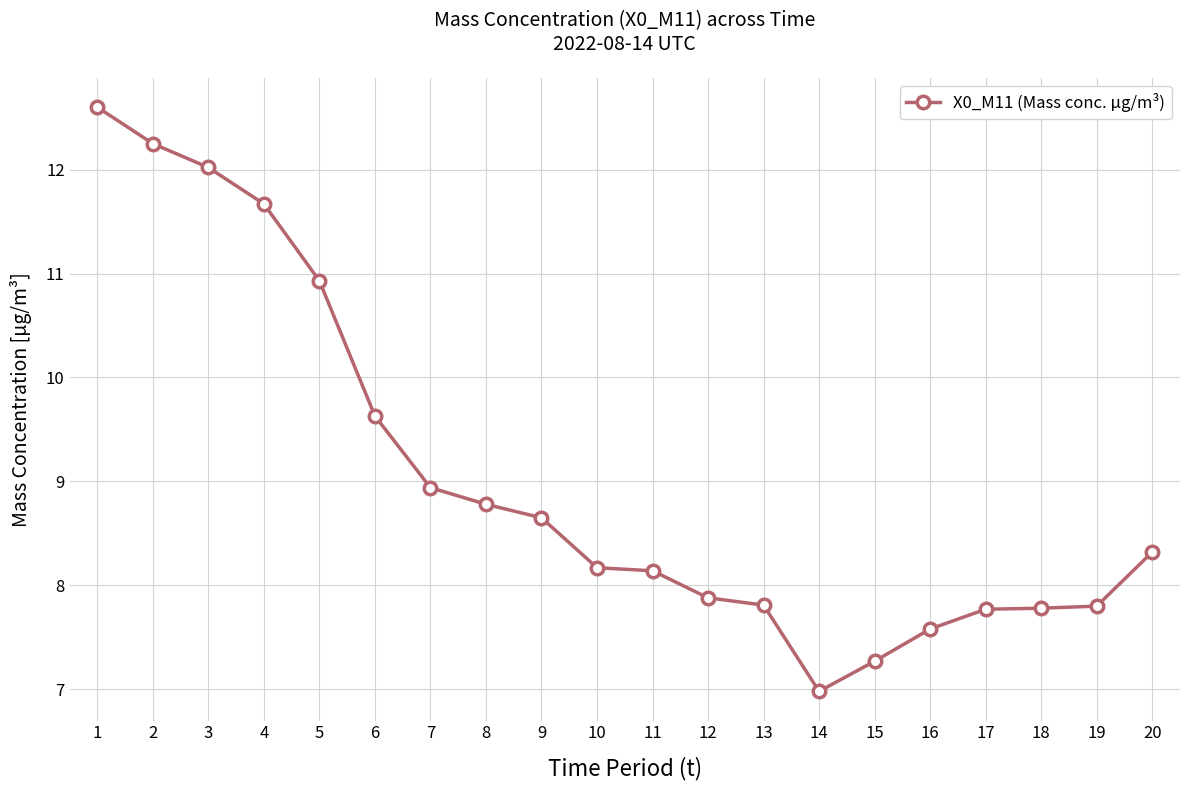

Is it true that the value at 8 is 15.6?

False